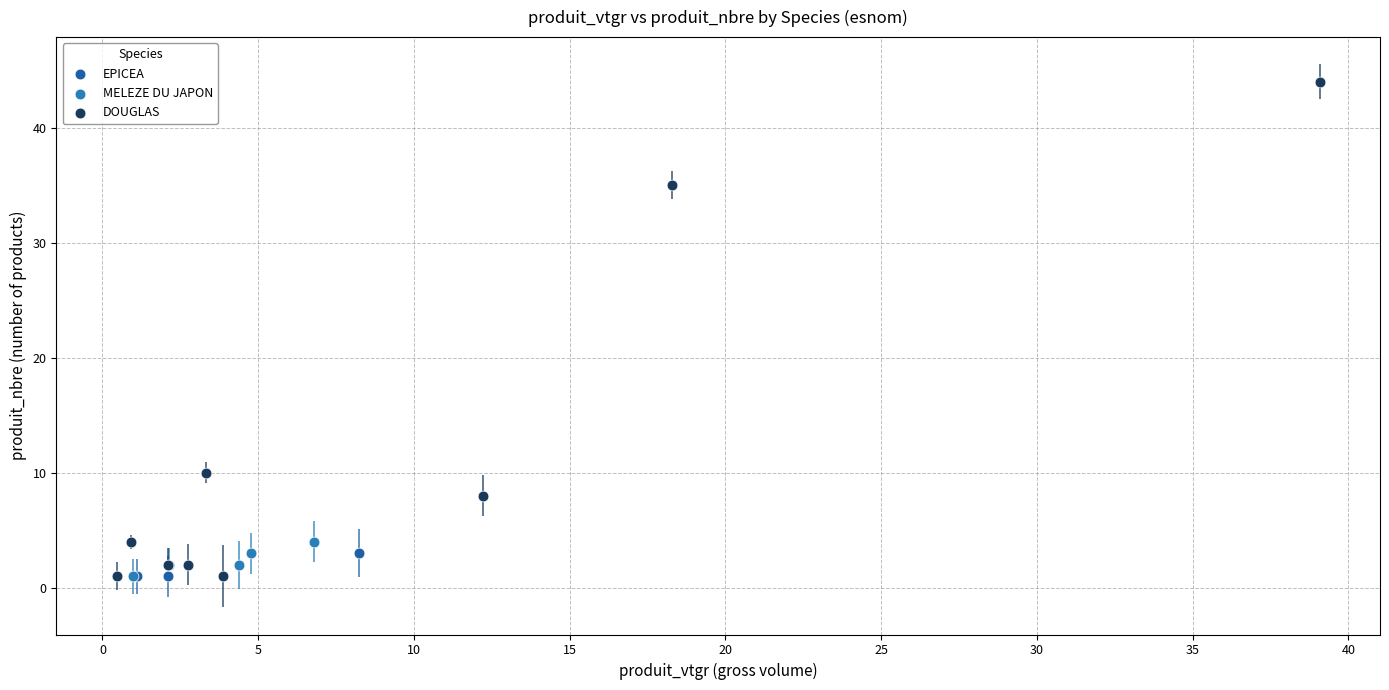

Which series contains the highest Y value?

DOUGLAS